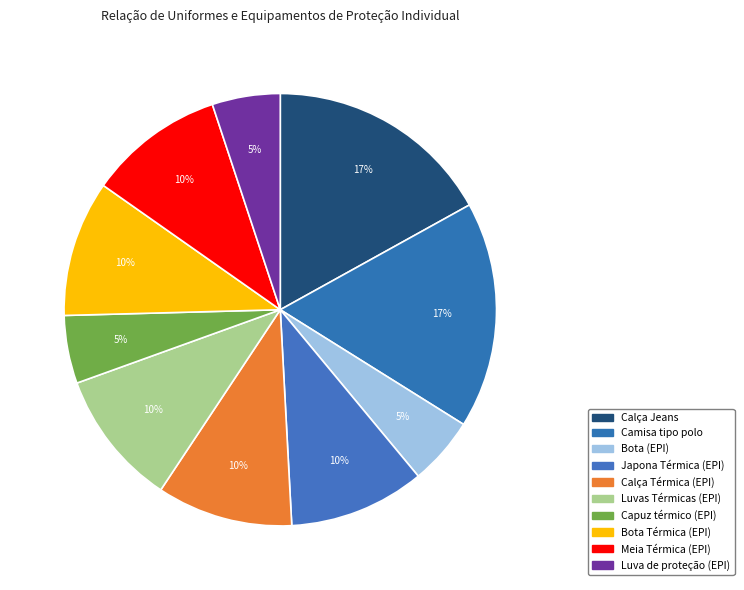

Is there a majority slice in this chart?

No